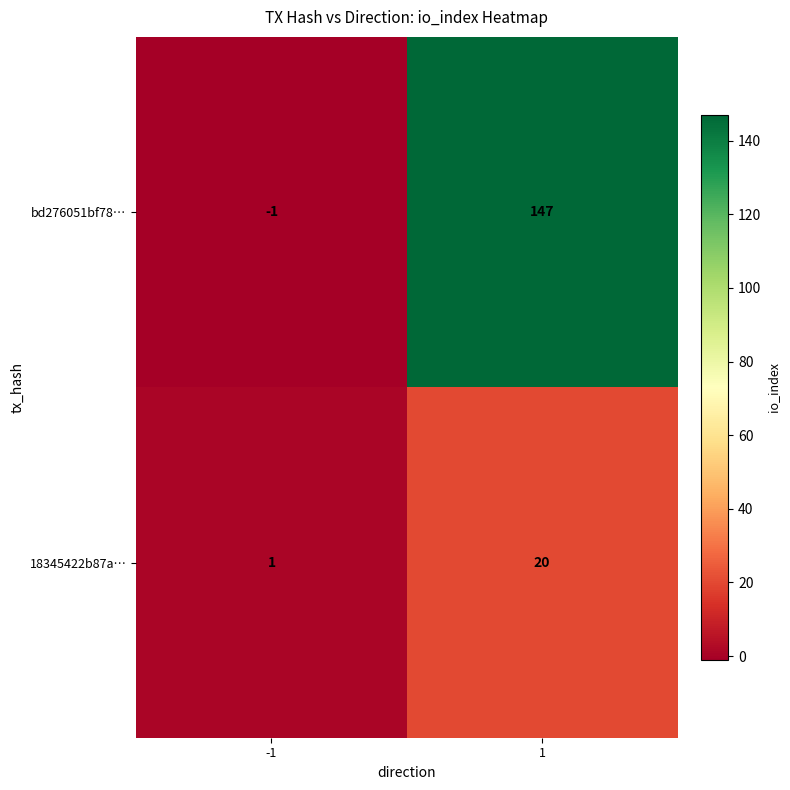

What is the difference between the maximum and minimum values in the bd276051bf78… series?

148